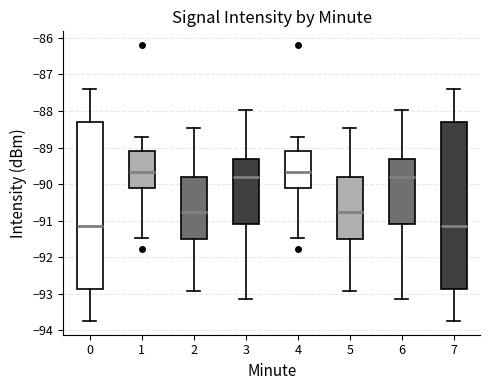

Reading left to right, read every box against the y-axis: the position of its median line, the range the box covers, and the ends of its whiskers. The values are not printed on the chart, so give them approximately, as read against the axis.

0: median -91.1, box -92.9 to -88.3, whiskers -93.7 to -87.4
1: median -89.7, box -90.1 to -89.1, whiskers -91.5 to -88.7
2: median -90.7, box -91.5 to -89.8, whiskers -92.9 to -88.5
3: median -89.8, box -91.1 to -89.3, whiskers -93.1 to -88.0
4: median -89.7, box -90.1 to -89.1, whiskers -91.5 to -88.7
5: median -90.7, box -91.5 to -89.8, whiskers -92.9 to -88.5
6: median -89.8, box -91.1 to -89.3, whiskers -93.1 to -88.0
7: median -91.1, box -92.9 to -88.3, whiskers -93.7 to -87.4